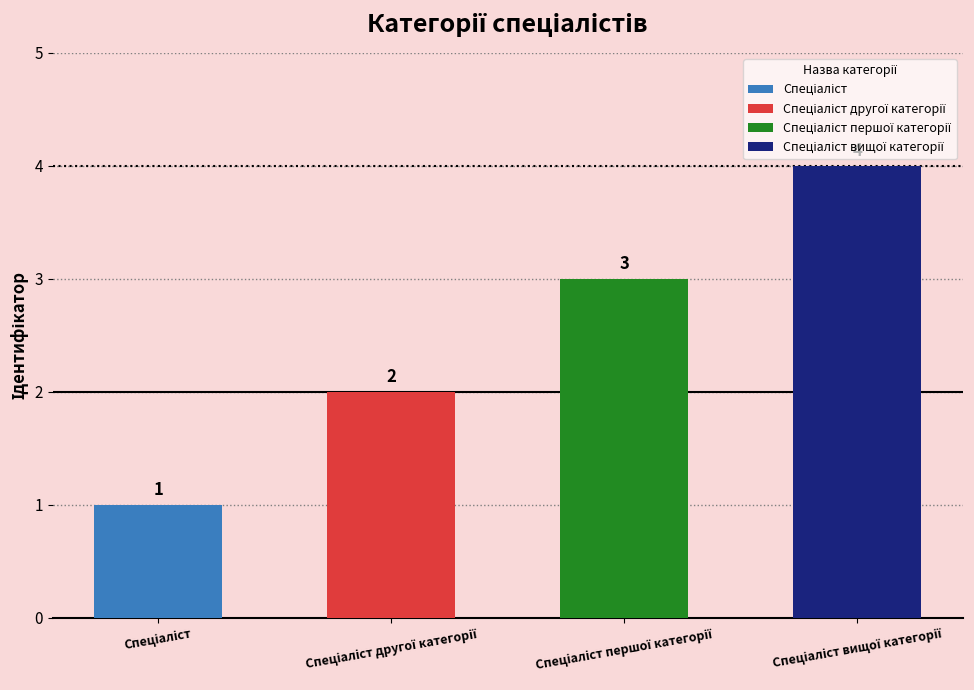

Rank the categories by value from lowest to highest.

Спеціаліст, Спеціаліст другої категорії, Спеціаліст першої категорії, Спеціаліст вищої категорії